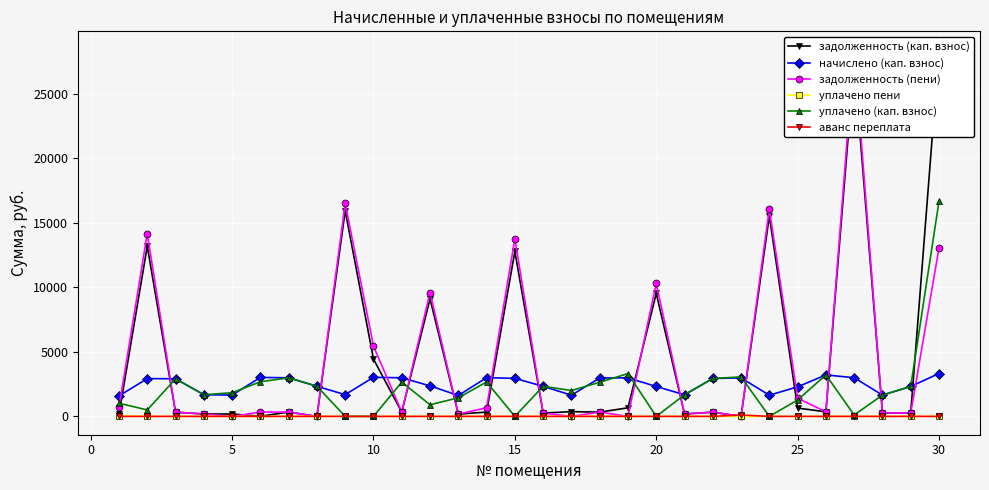

What is the maximum value shown in the chart?

28423.6